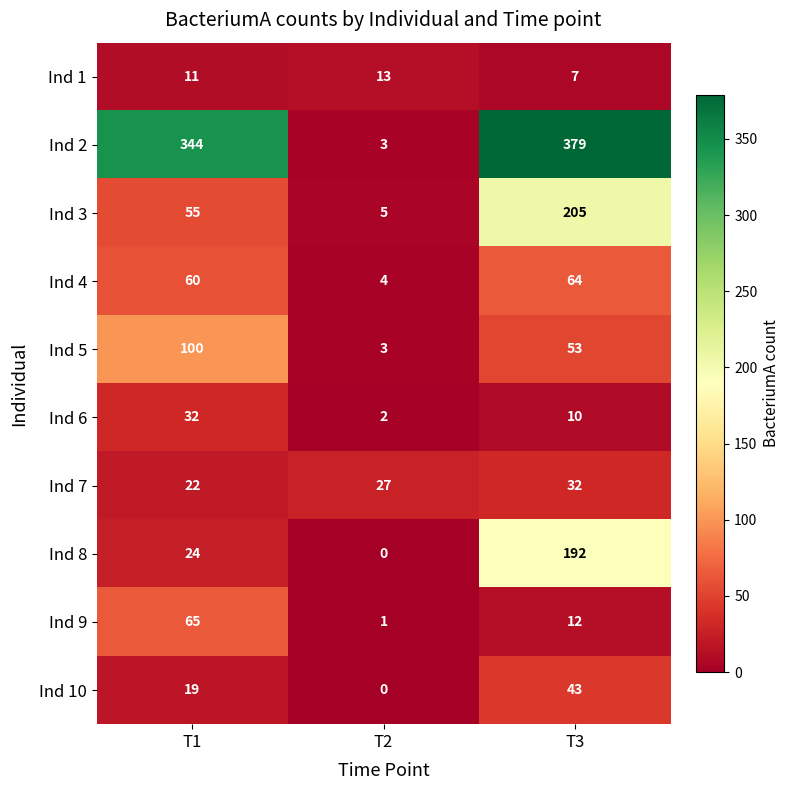

Which series changed the most between T1 and T2?

Ind 2